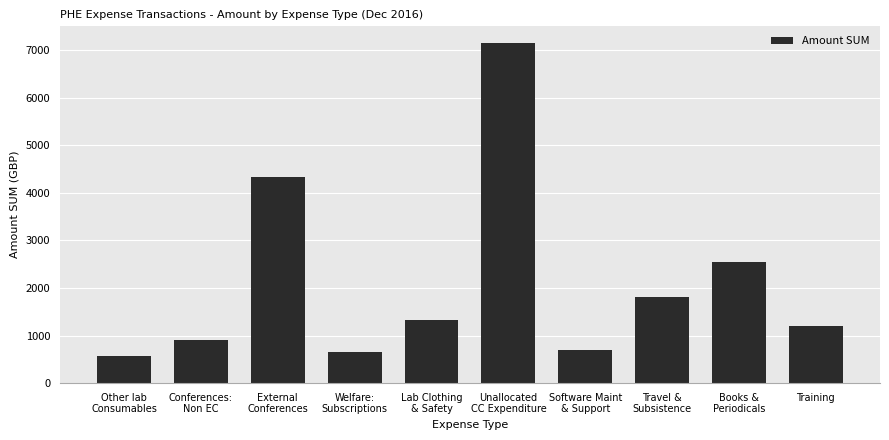

What is the sum of all values?

21169